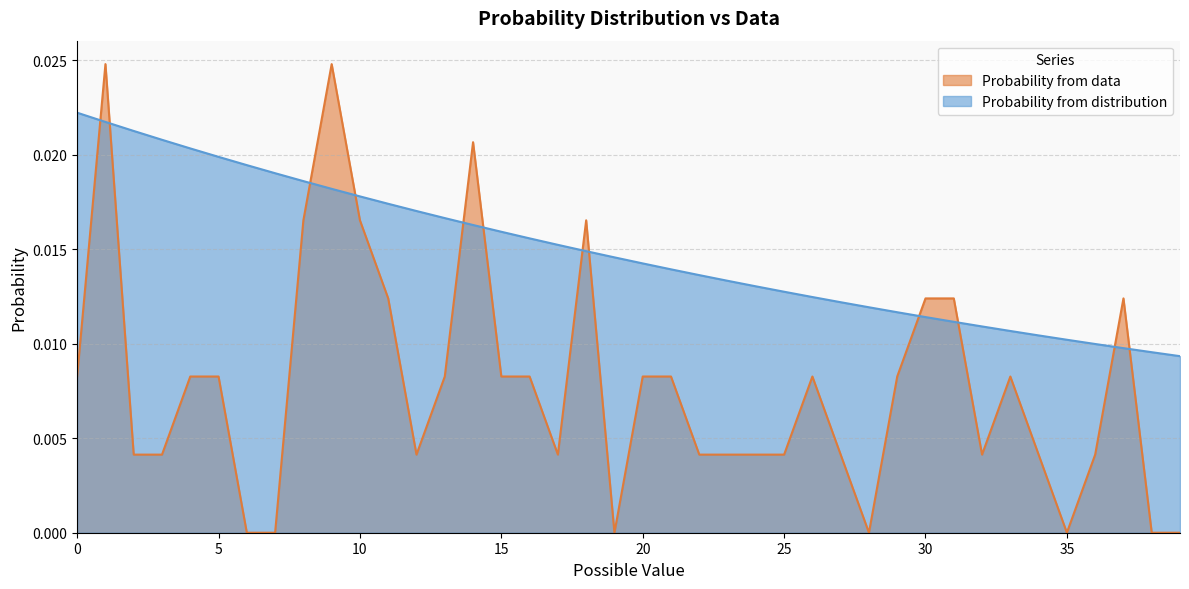

Is it true that Probability from distribution equals 0.0 at 30?

True